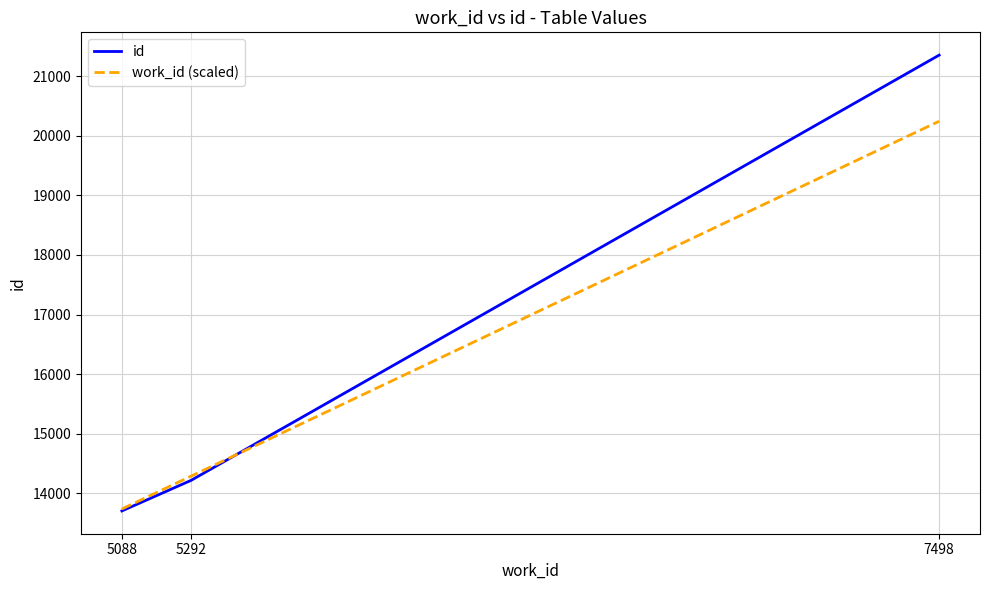

At which label is work_id (scaled) closest to 16991?

5292